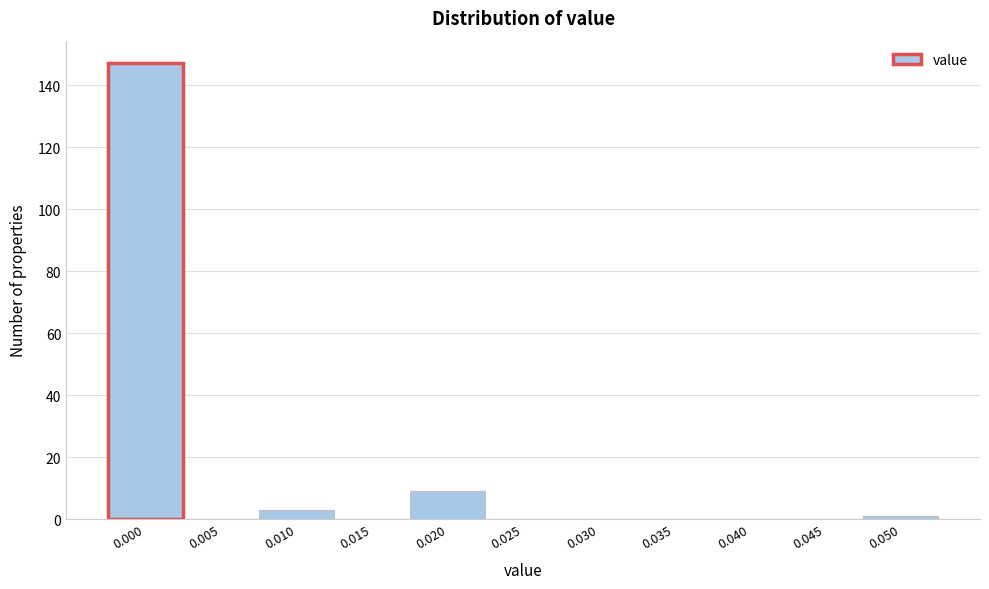

Reading right to left, what are all the values shown in this chart?

0.050=1	0.045=0	0.040=0	0.035=0	0.030=0	0.025=0	0.020=9	0.015=0	0.010=3	0.005=0	0.000=147